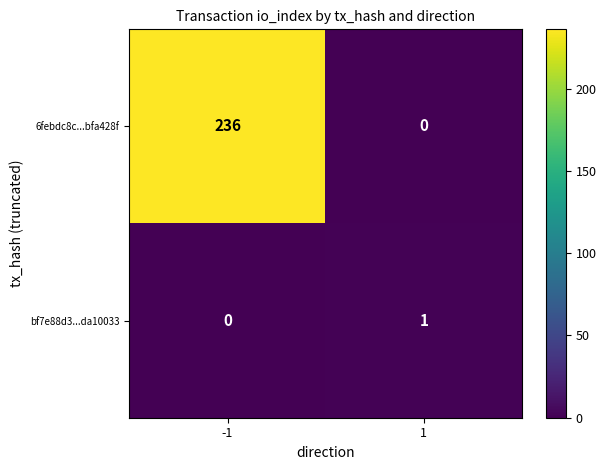

Which category has the highest value across all series?

-1